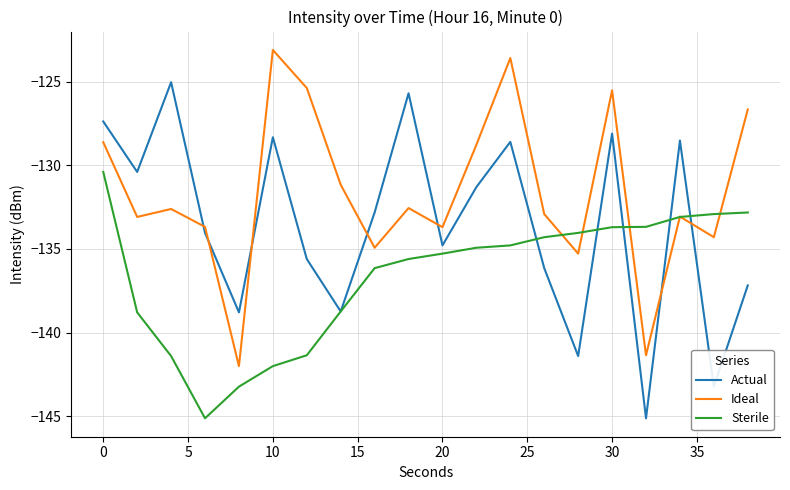

What is the difference between the second highest and second lowest values in the Sterile series?

10.4